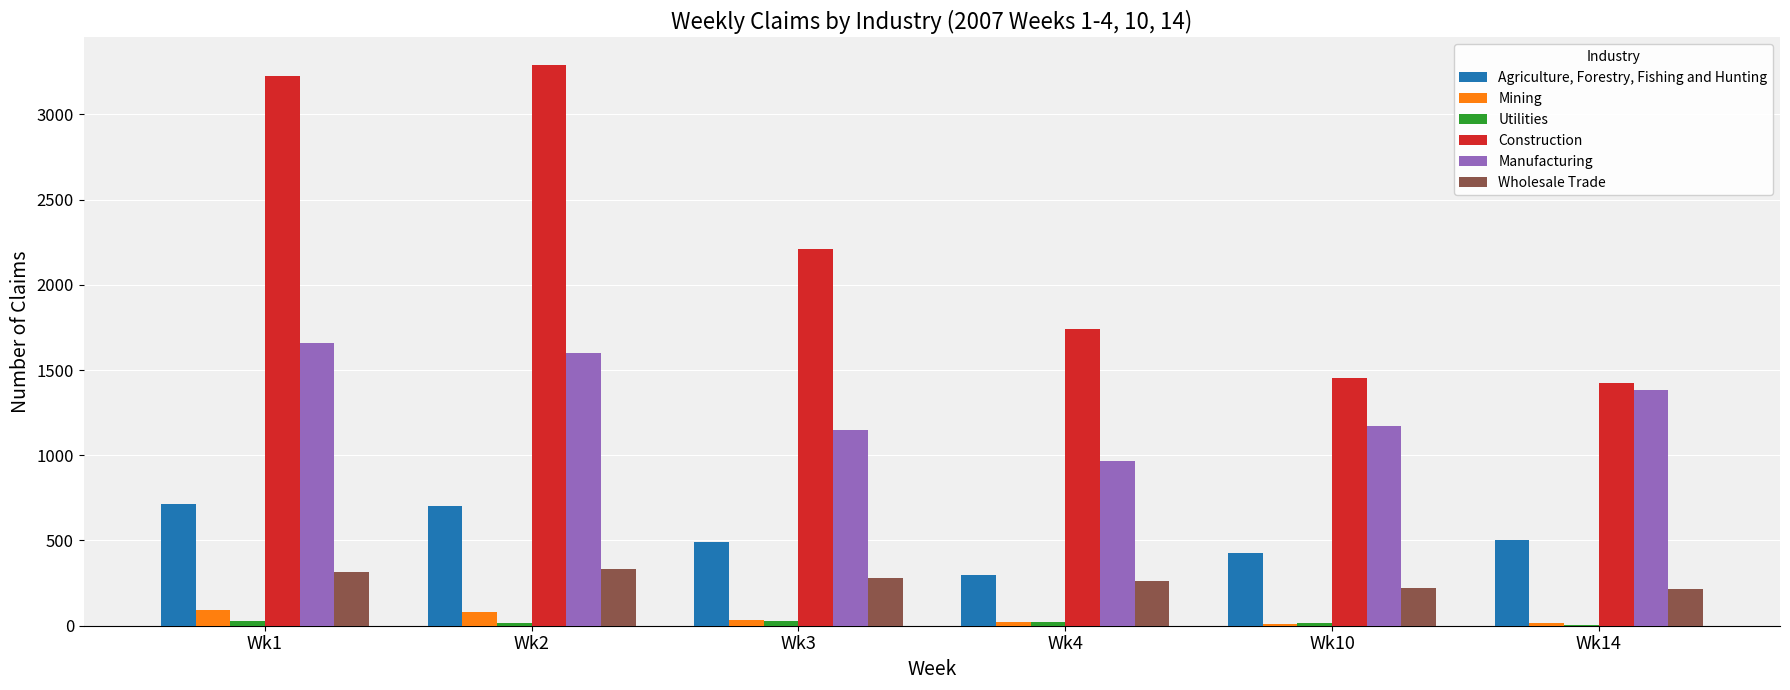

Which label corresponds to the largest value in the chart?

Wk2